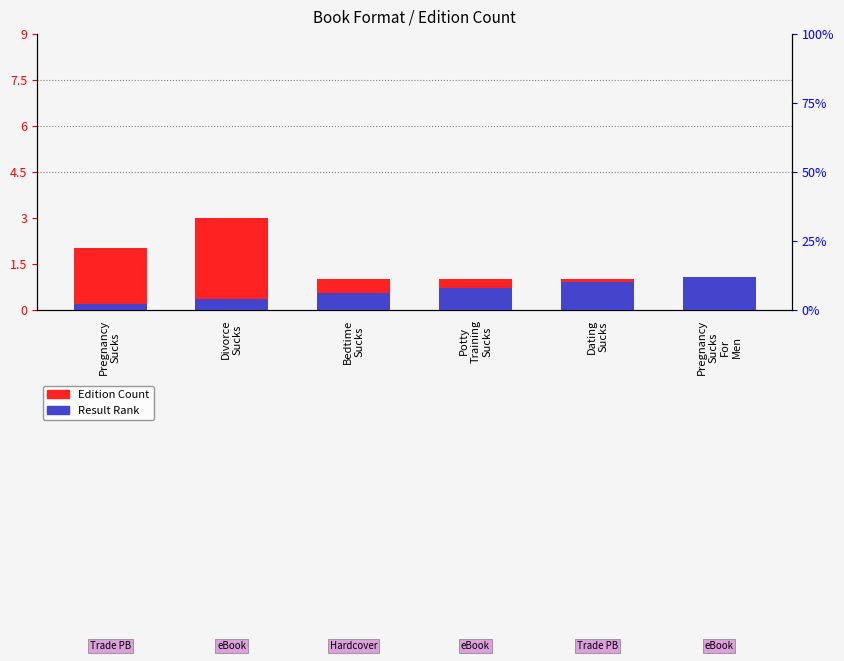

The value of Result Rank at Divorce
Sucks is 0.4. True or false?

True